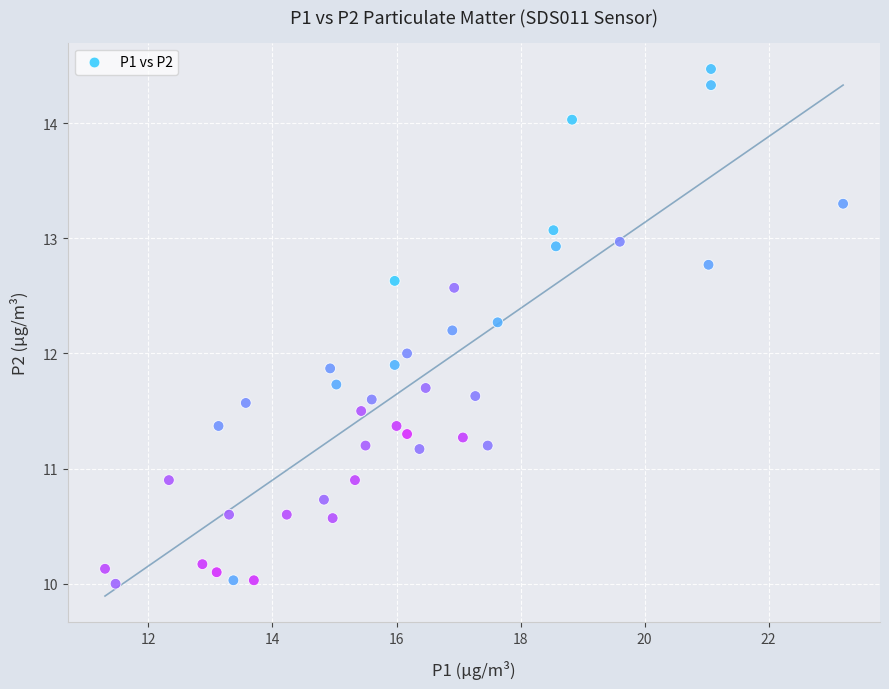

What is the range of Y values (max minus min)?

4.5